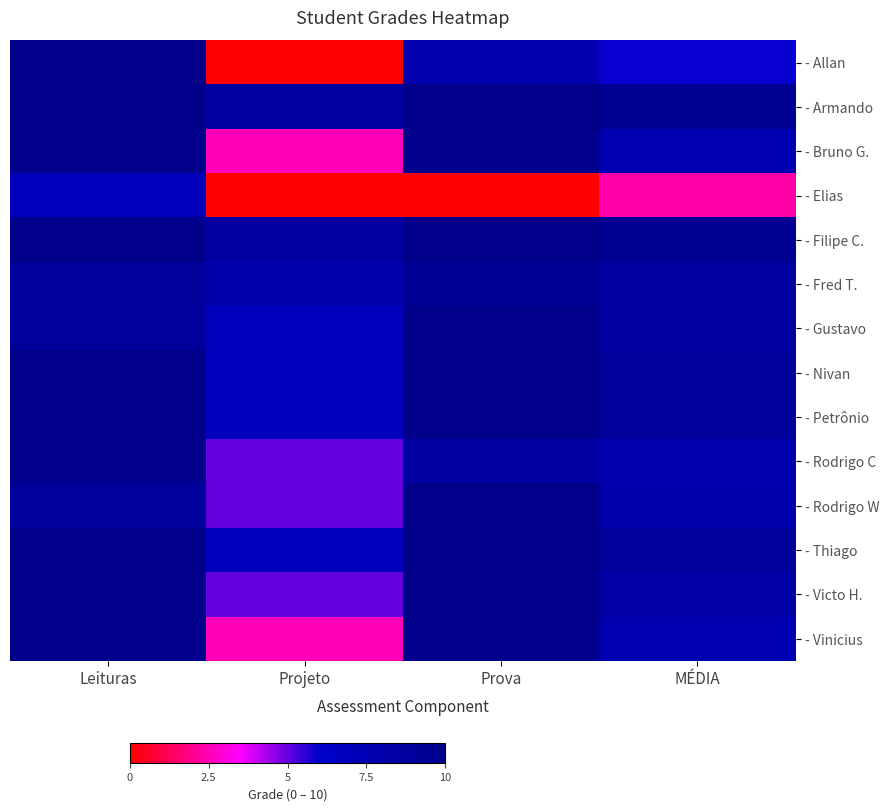

What is the difference between the highest and lowest values at Leituras?

3.0